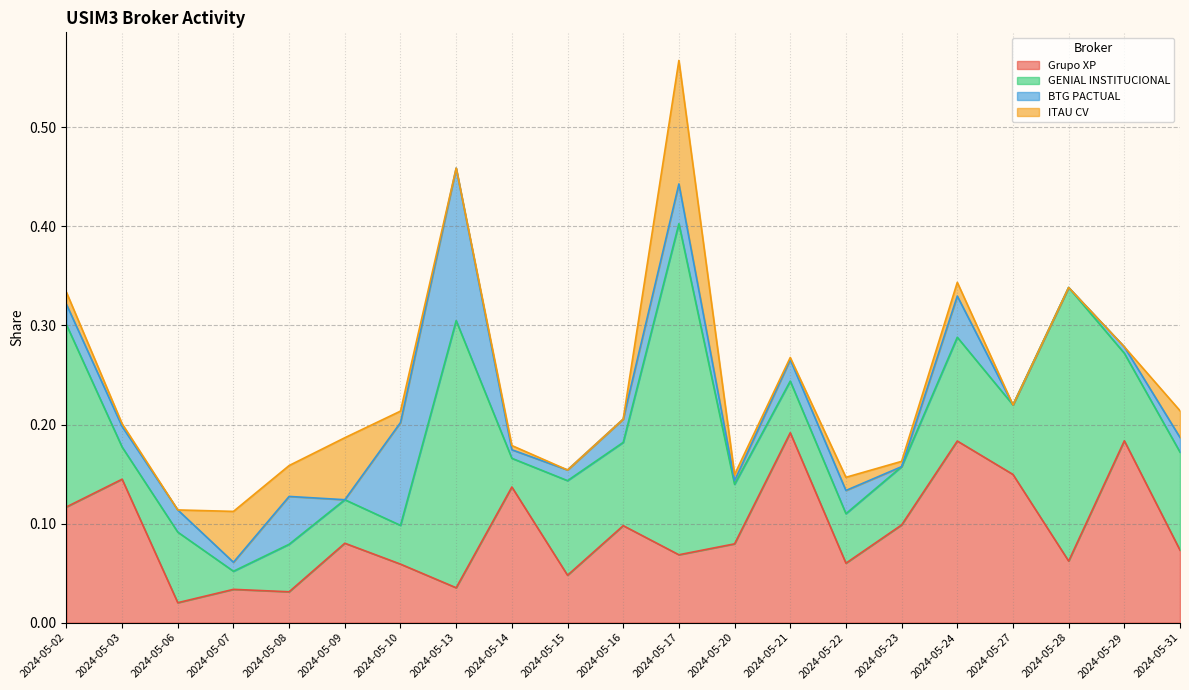

Reading left to right, transcribe all the data shown in this chart.

Grupo XP: 0.1	0.1	0.0	0.0	0.0	0.1	0.1	0.0	0.1	0.0	0.1	0.1	0.1	0.2	0.1	0.1	0.2	0.1	0.1	0.2	0.1
GENIAL INSTITUCIONAL: 0.2	0.0	0.1	0.0	0.0	0.0	0.0	0.3	0.0	0.1	0.1	0.3	0.1	0.1	0.0	0.1	0.1	0.1	0.3	0.1	0.1
BTG PACTUAL: 0.0	0.0	0.0	0.0	0.0	0.0	0.1	0.2	0.0	0.0	0.0	0.0	0.0	0.0	0.0	0.0	0.0	0.0	0.0	0.0	0.0
ITAU CV: 0.0	0.0	0.0	0.1	0.0	0.1	0.0	0.0	0.0	0.0	0.0	0.1	0.0	0.0	0.0	0.0	0.0	0.0	0.0	0.0	0.0